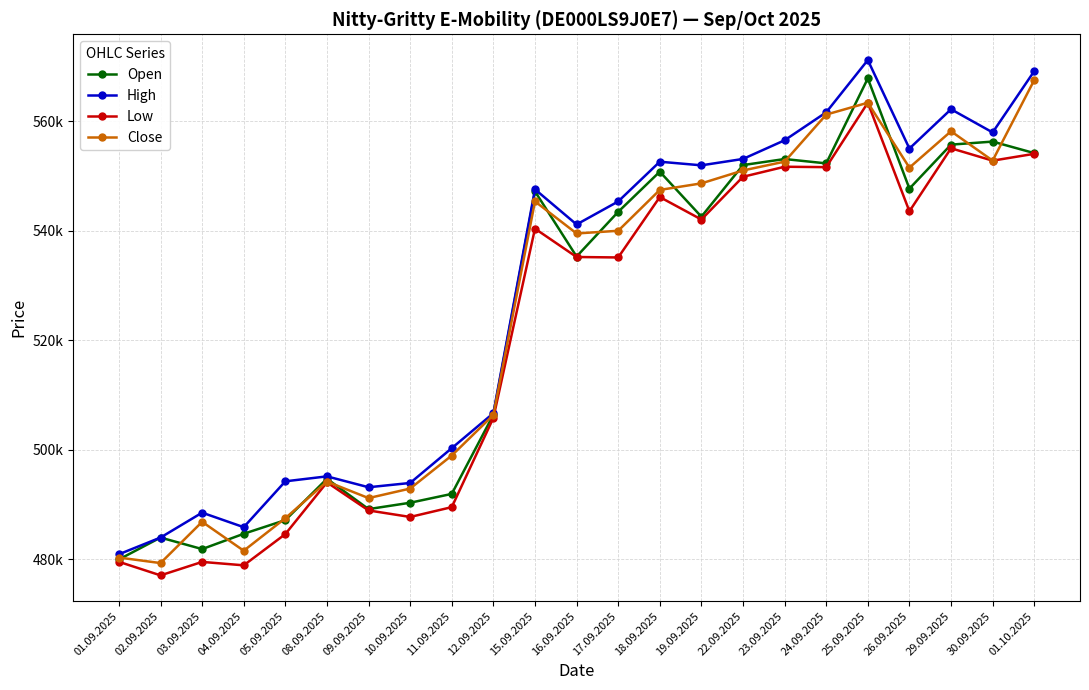

Is this an area chart (filled region under the line)?

No